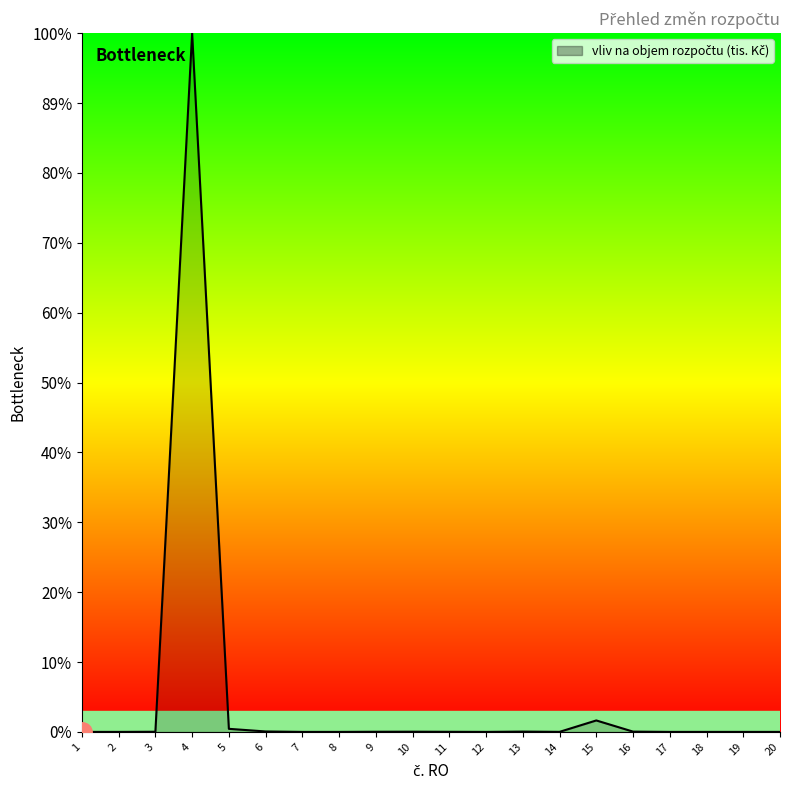

True or false: there are more than 1 points higher than both neighbors.

True